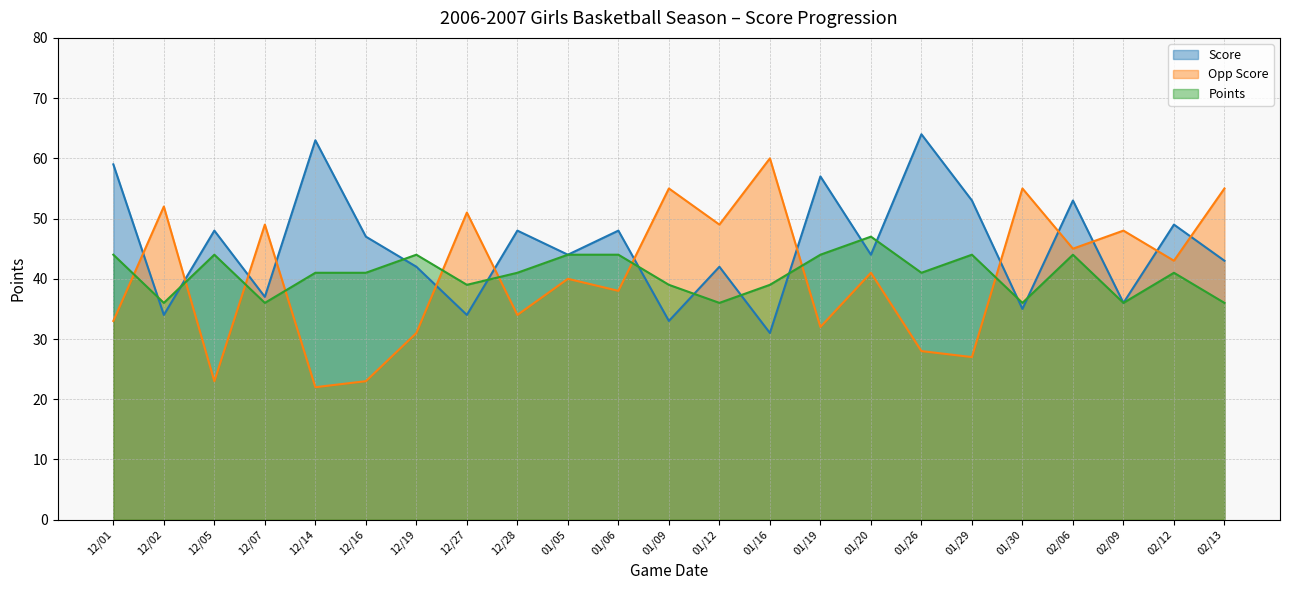

Does the chart display data point markers on the line(s)?

No